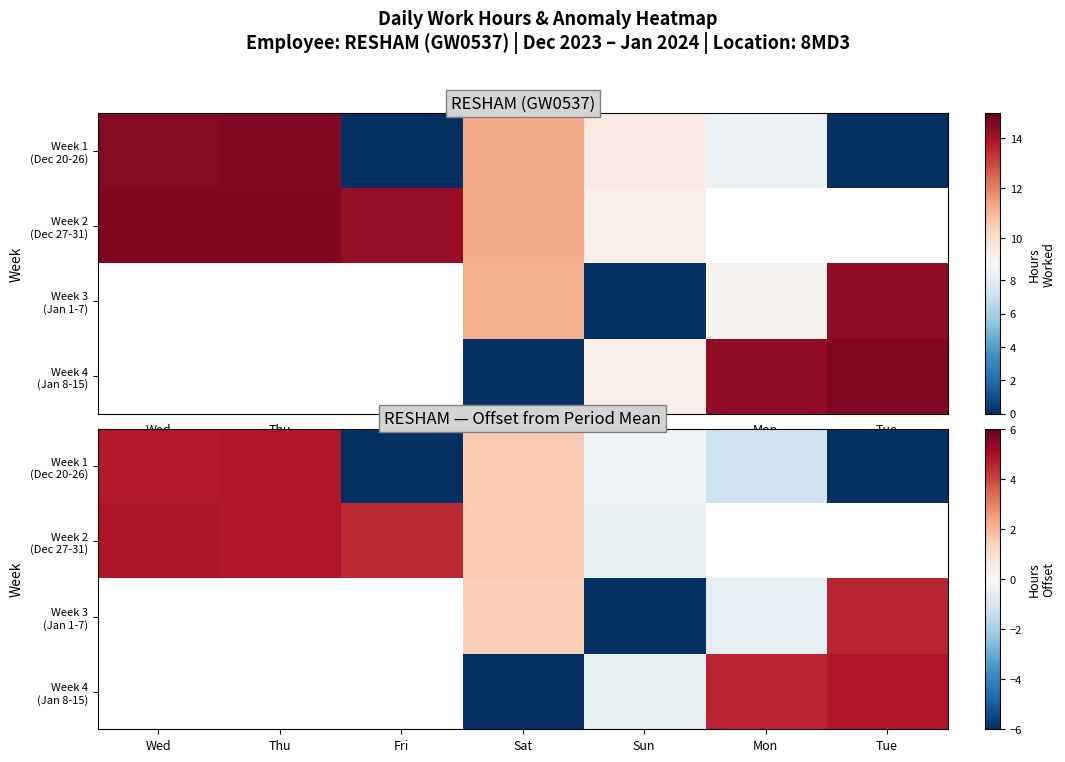

Rank the series at Wed from highest to lowest value.

Week 2 (Dec 27-31), Week 3 (Jan 1-7), Week 4 (Jan 8-15), Week 1 (Dec 20-26)